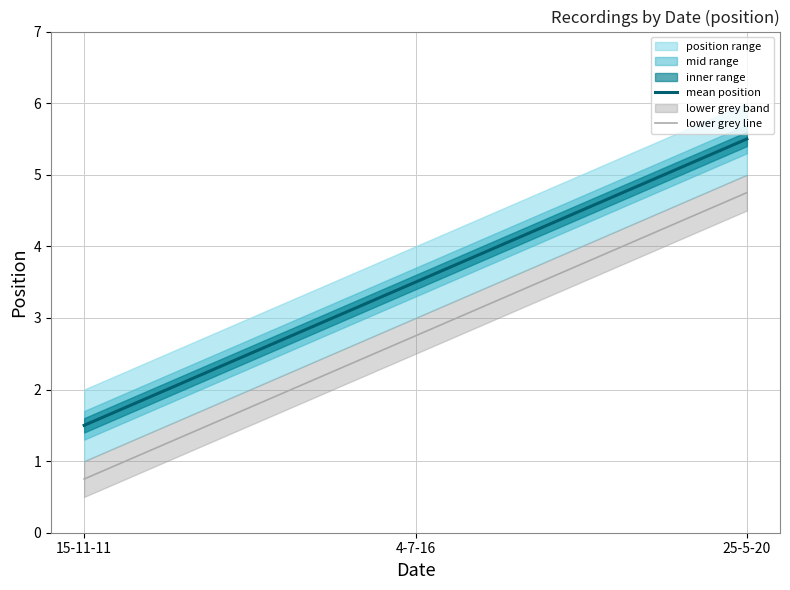

What is the label of the 1st point from the left?

15-11-11